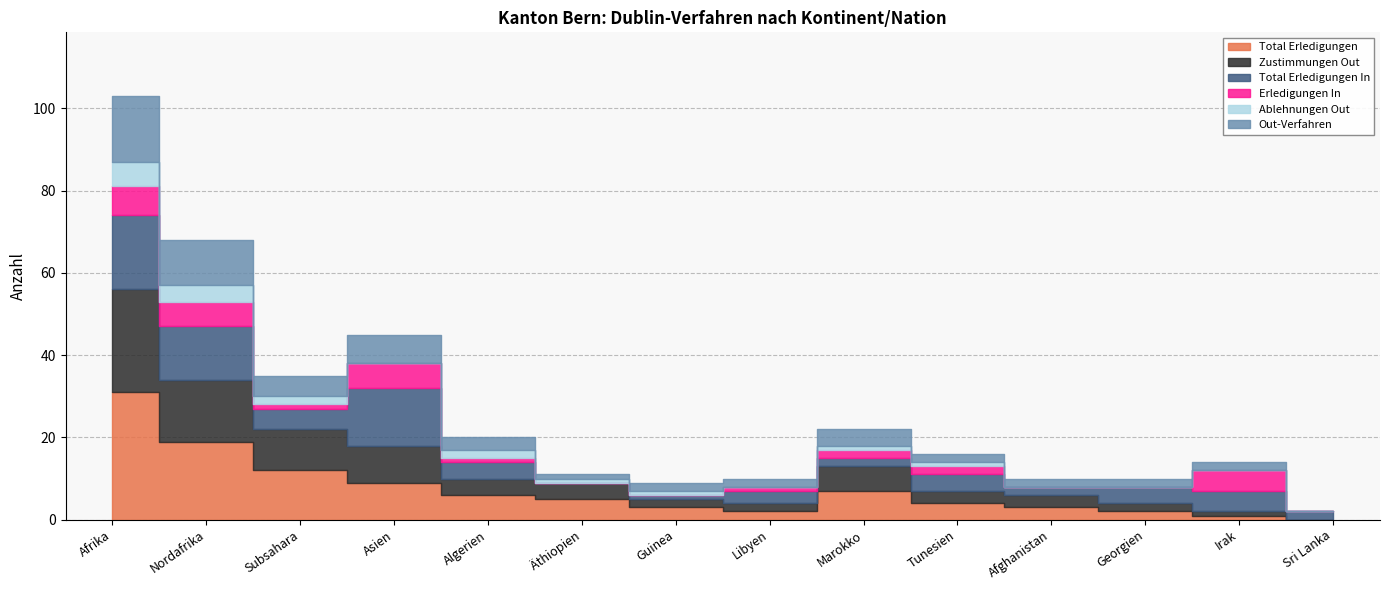

What is the sum of all Out-Verfahren values?

59